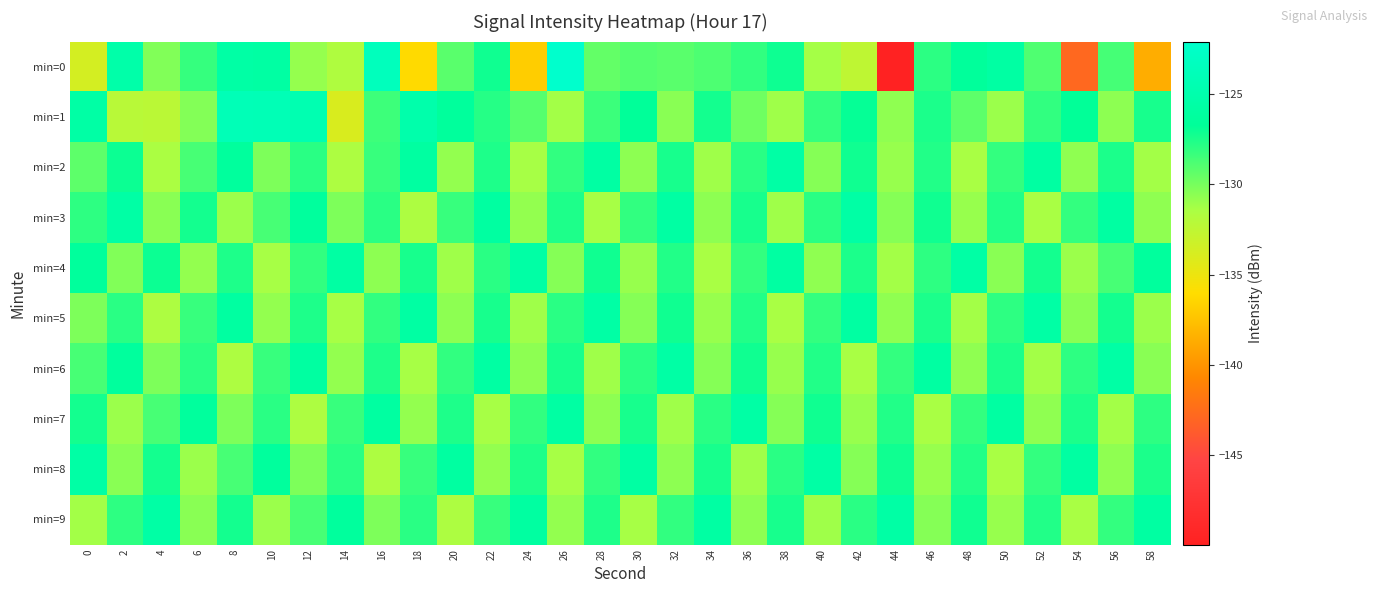

At which category is the sum across all series the highest?

8